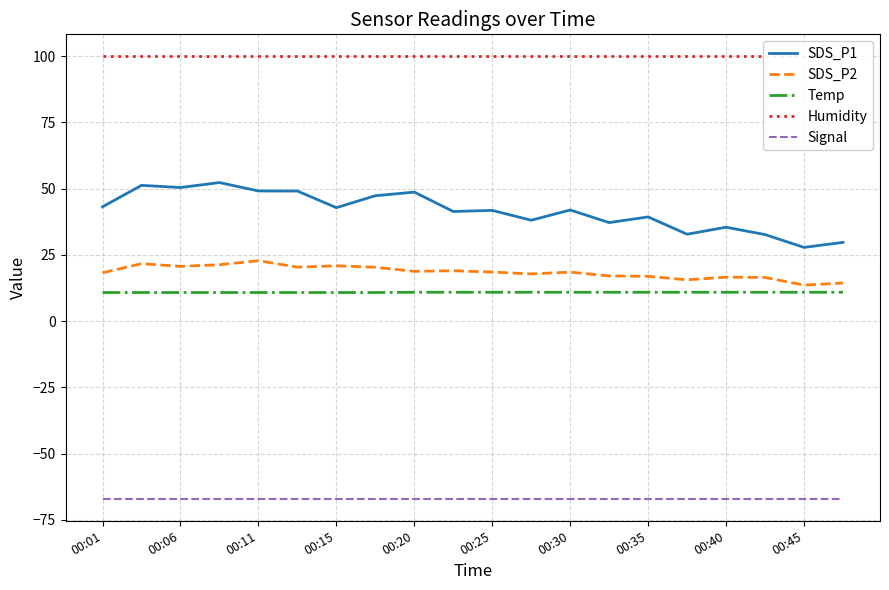

What is the average value of the Temp series?

10.9